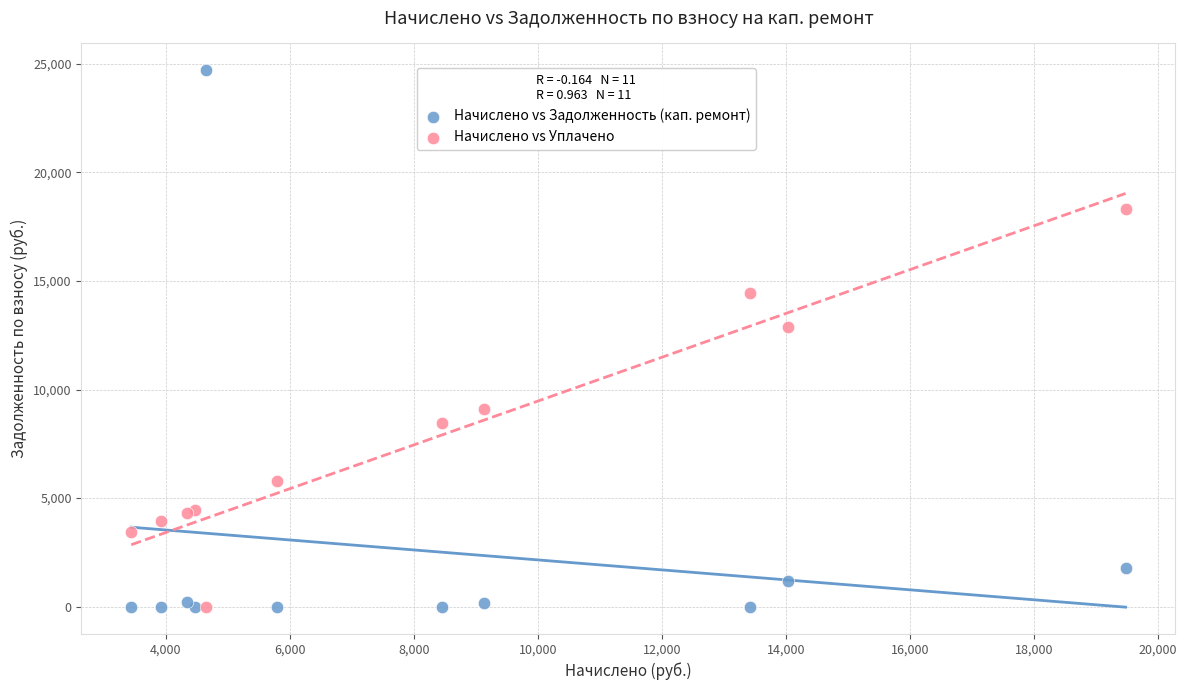

Which series reaches the maximum Y coordinate?

Начислено vs Задолженность (кап. ремонт)